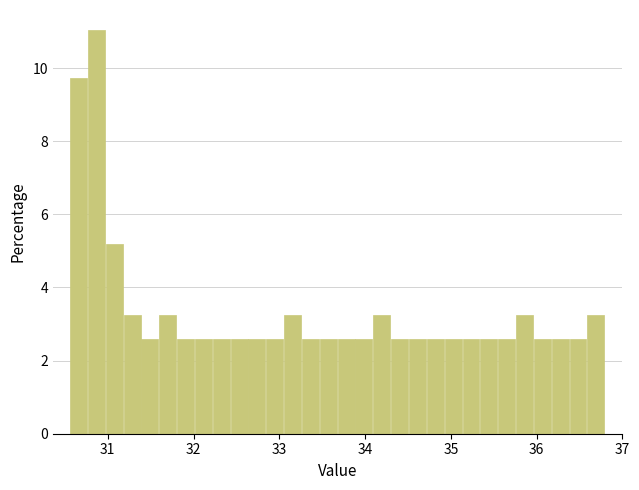

Read against the x-axis, roughly where is the centre of the tallest bar?

30.9